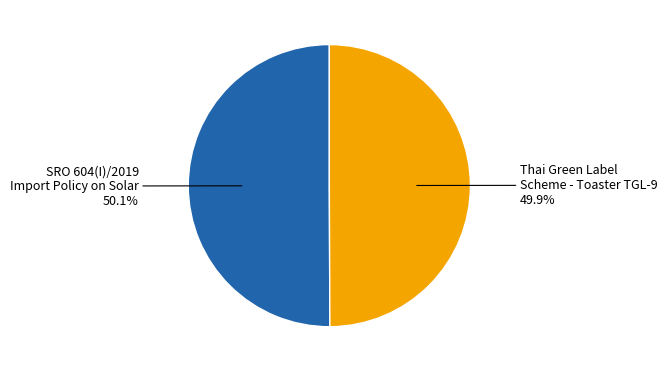

Is there any slice that represents more than half of the pie?

Yes